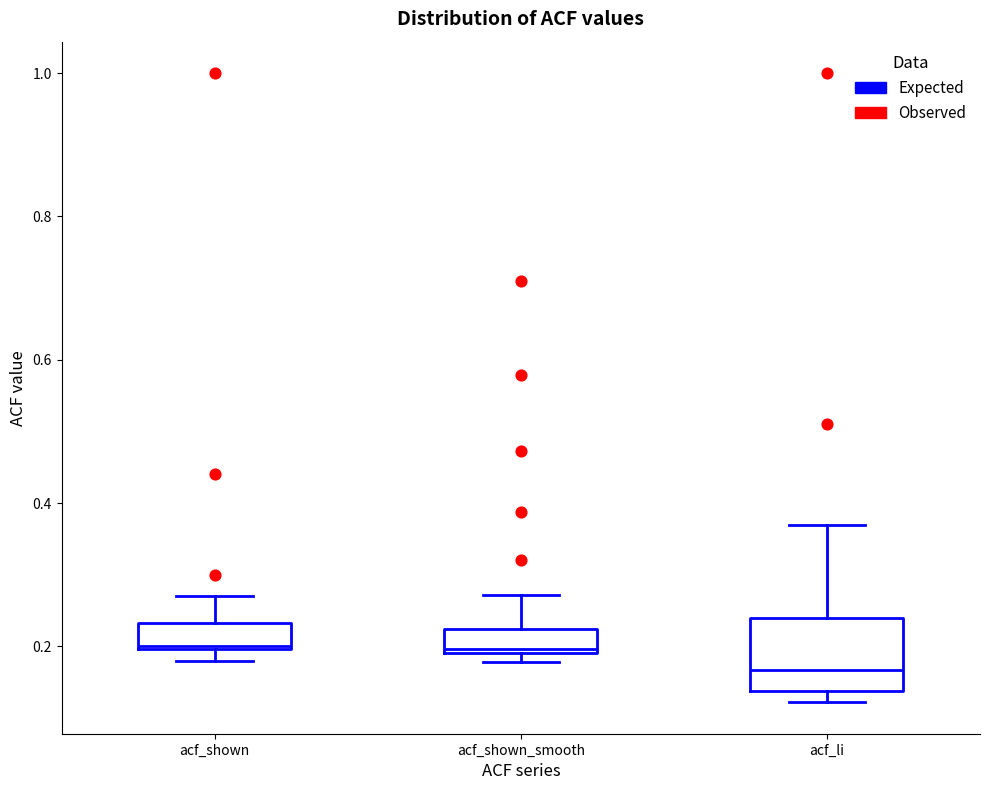

Reading left to right, read every box against the y-axis: the position of its median line, the range the box covers, and the ends of its whiskers. The values are not printed on the chart, so give them approximately, as read against the axis.

acf_shown: median 0.20, box 0.20 to 0.24, whiskers 0.18 to 0.28
acf_shown_smooth: median 0.20, box 0.20 to 0.22, whiskers 0.18 to 0.28
acf_li: median 0.16, box 0.14 to 0.24, whiskers 0.12 to 0.36